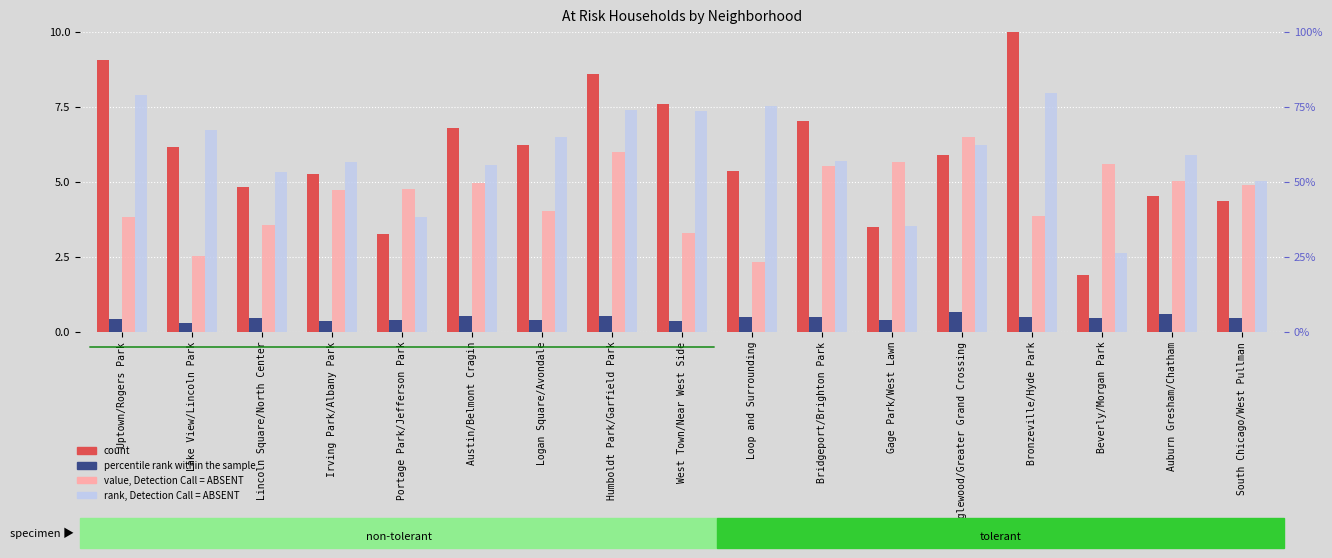

Are the bars grouped side by side (vs. stacked)?

Yes